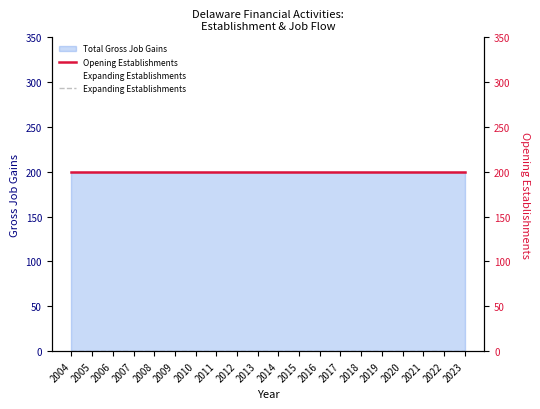

True or false: Opening Establishments and Expanding Establishments cross at least once.

False